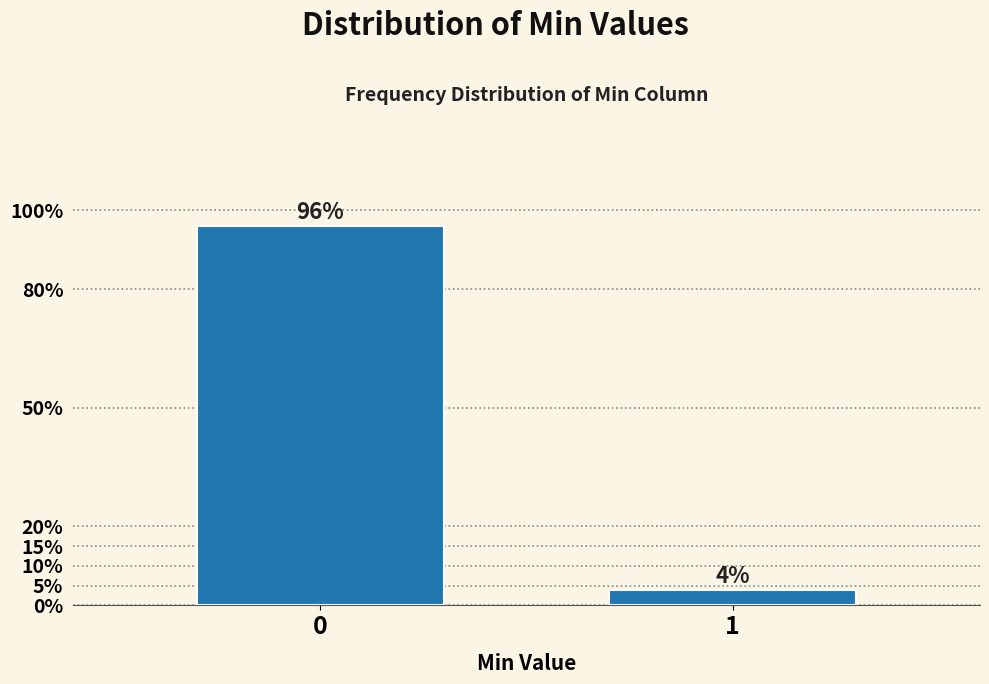

Reading left to right, what are all the values shown in this chart?

96	4